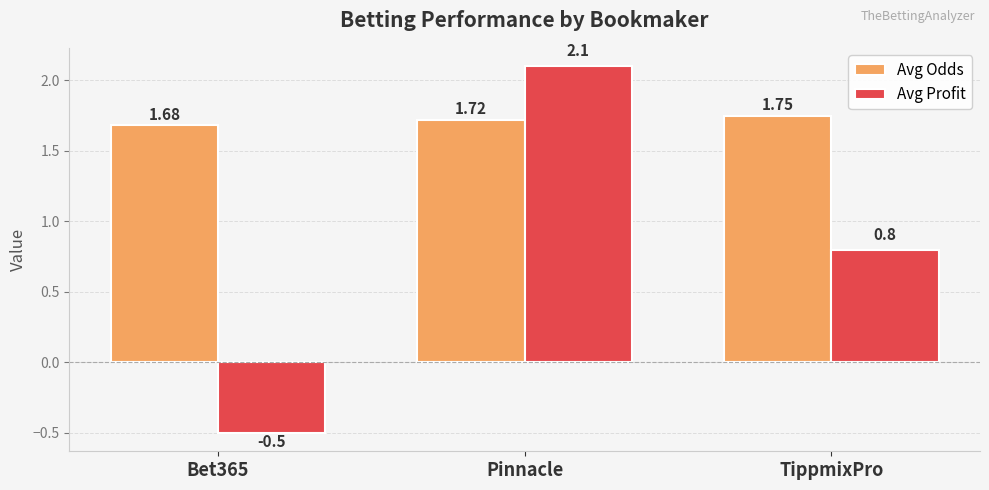

Rank the categories by Avg Profit value from lowest to highest.

Bet365, TippmixPro, Pinnacle